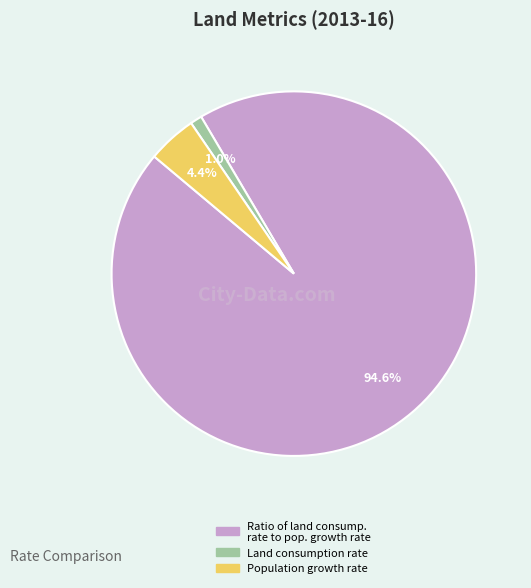

Does any single category account for the majority?

Yes